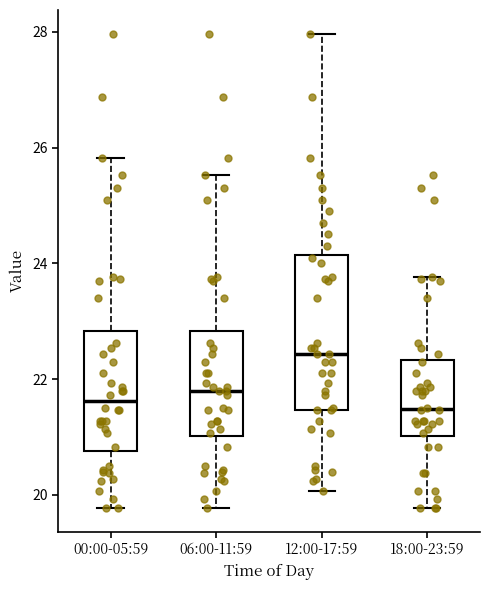

Where does the lower whisker of the box for 00:00-05:59 end on the y-axis? The values are not printed on the chart, so give them approximately, as read against the axis.

19.8